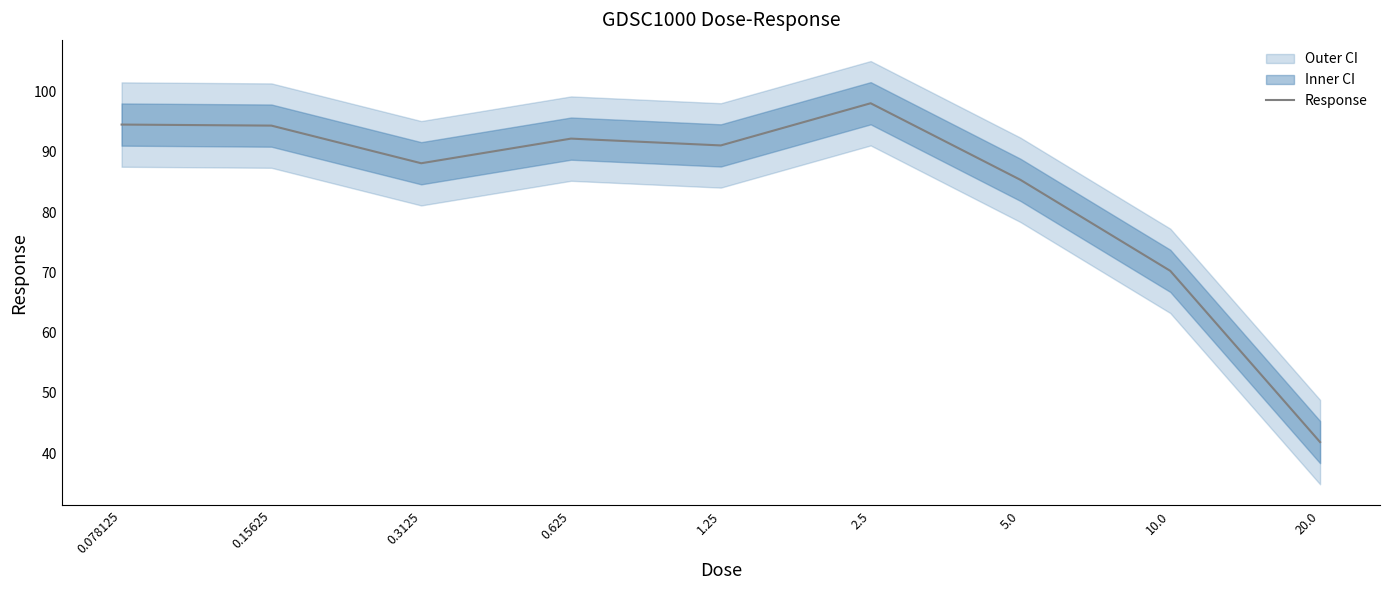

Is it true that the value at 10.0 is 32.4?

False